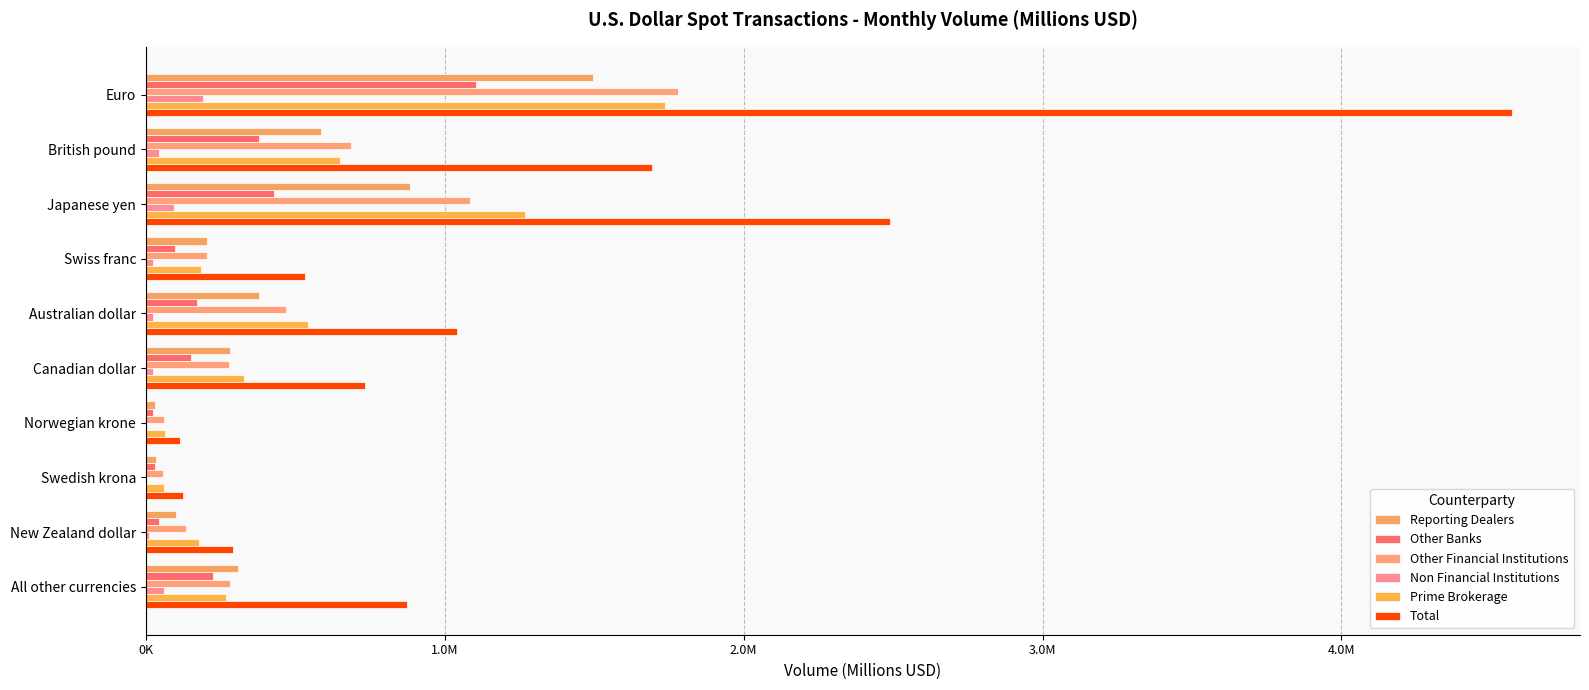

How many data points in Reporting Dealers are less than 309154?

5